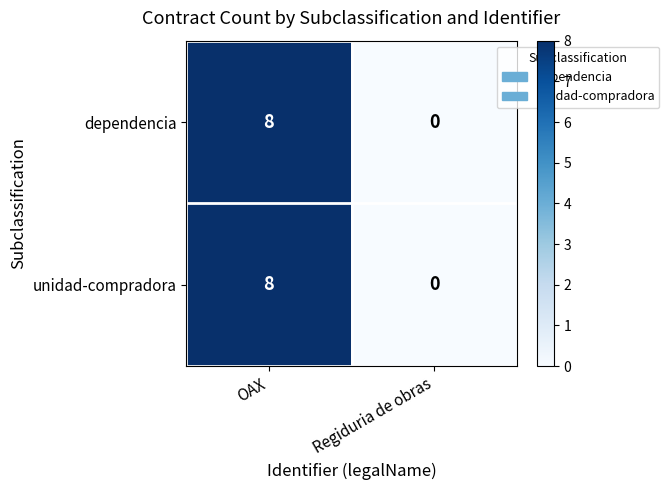

Reading left to right, list all the values displayed in this chart.

dependencia: OAX=8	Regiduria de obras=0
unidad-compradora: OAX=8	Regiduria de obras=0